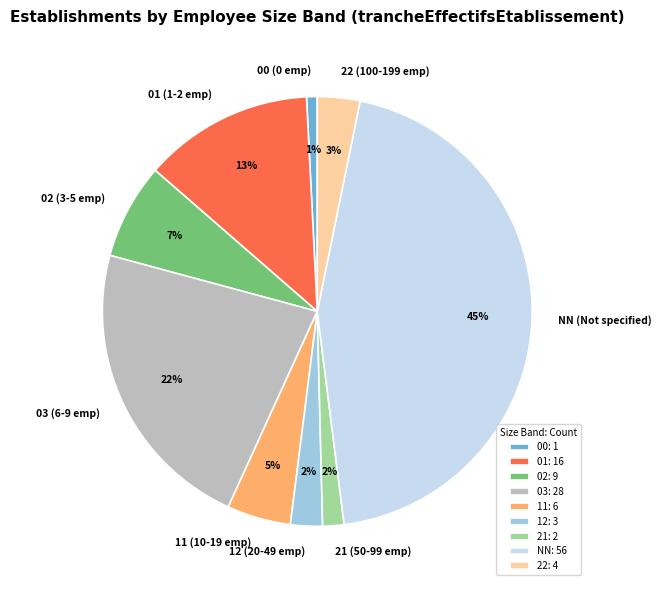

Which slice is the largest?

NN